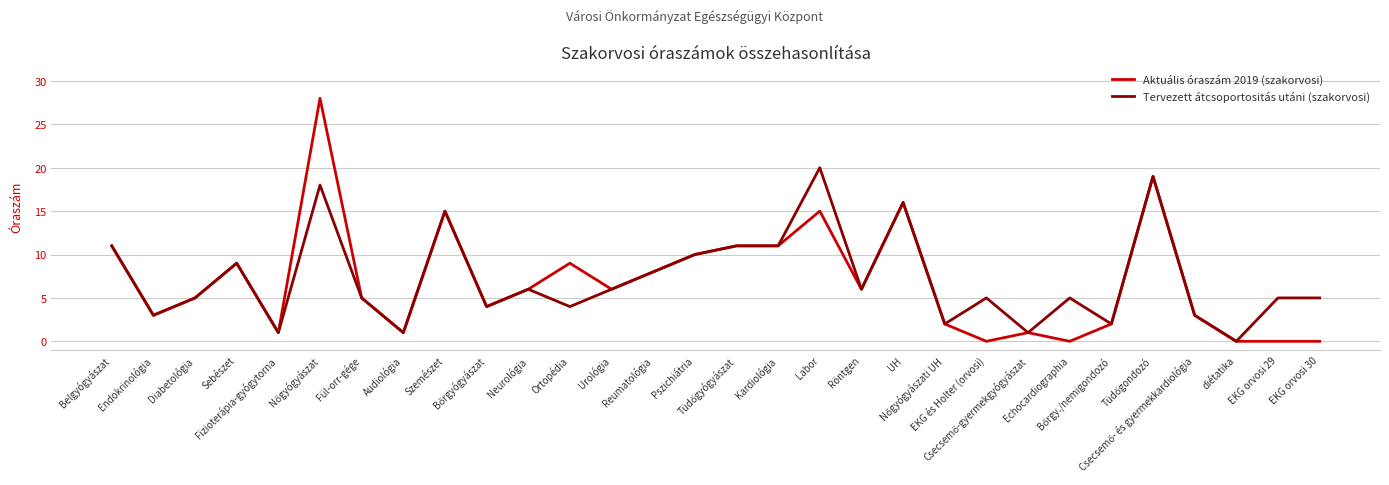

What is the maximum value shown in the chart?

28